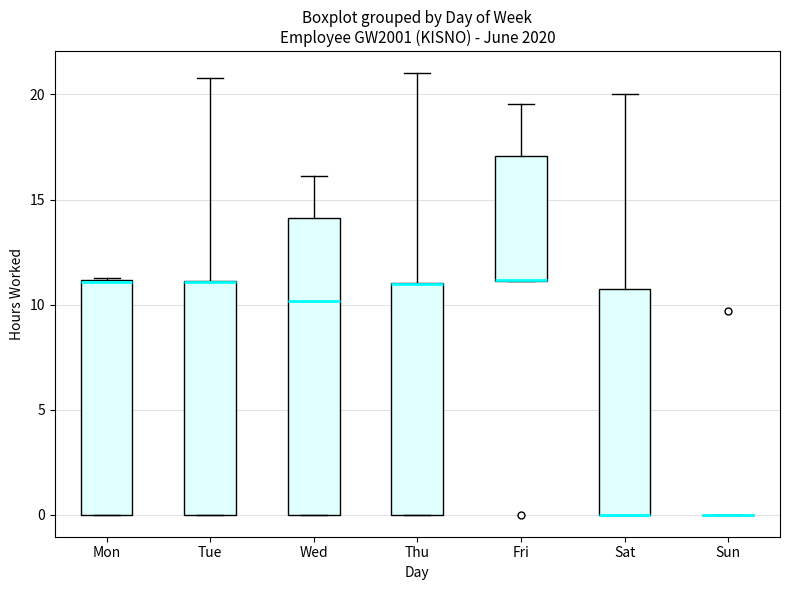

Comparing the boxes themselves (not the whiskers), which one is the tallest?

Wed